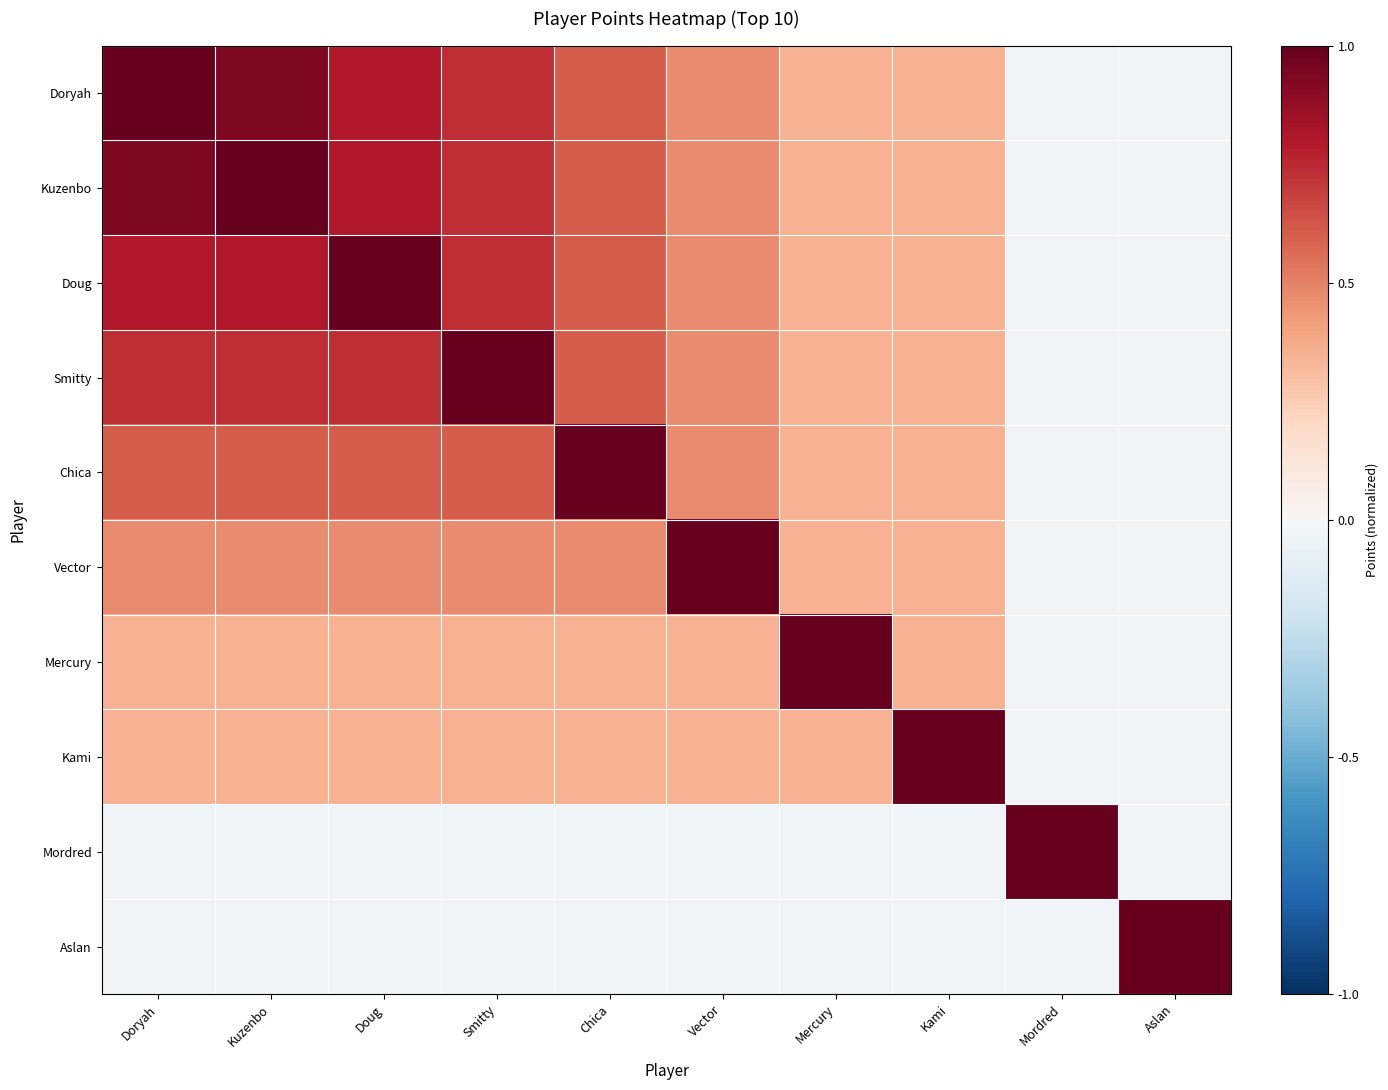

Reading left to right, what are all the values shown in this chart?

Doryah: Doryah=1.0	Kuzenbo=0.9	Doug=0.8	Smitty=0.7	Chica=0.6	Vector=0.5	Mercury=0.3	Kami=0.3	Mordred=-0.0	Aslan=-0.0
Kuzenbo: Doryah=0.9	Kuzenbo=1.0	Doug=0.8	Smitty=0.7	Chica=0.6	Vector=0.5	Mercury=0.3	Kami=0.3	Mordred=-0.0	Aslan=-0.0
Doug: Doryah=0.8	Kuzenbo=0.8	Doug=1.0	Smitty=0.7	Chica=0.6	Vector=0.5	Mercury=0.3	Kami=0.3	Mordred=-0.0	Aslan=-0.0
Smitty: Doryah=0.7	Kuzenbo=0.7	Doug=0.7	Smitty=1.0	Chica=0.6	Vector=0.5	Mercury=0.3	Kami=0.3	Mordred=-0.0	Aslan=-0.0
Chica: Doryah=0.6	Kuzenbo=0.6	Doug=0.6	Smitty=0.6	Chica=1.0	Vector=0.5	Mercury=0.3	Kami=0.3	Mordred=-0.0	Aslan=-0.0
Vector: Doryah=0.5	Kuzenbo=0.5	Doug=0.5	Smitty=0.5	Chica=0.5	Vector=1.0	Mercury=0.3	Kami=0.3	Mordred=-0.0	Aslan=-0.0
Mercury: Doryah=0.3	Kuzenbo=0.3	Doug=0.3	Smitty=0.3	Chica=0.3	Vector=0.3	Mercury=1.0	Kami=0.3	Mordred=-0.0	Aslan=-0.0
Kami: Doryah=0.3	Kuzenbo=0.3	Doug=0.3	Smitty=0.3	Chica=0.3	Vector=0.3	Mercury=0.3	Kami=1.0	Mordred=-0.0	Aslan=-0.0
Mordred: Doryah=-0.0	Kuzenbo=-0.0	Doug=-0.0	Smitty=-0.0	Chica=-0.0	Vector=-0.0	Mercury=-0.0	Kami=-0.0	Mordred=1.0	Aslan=-0.0
Aslan: Doryah=-0.0	Kuzenbo=-0.0	Doug=-0.0	Smitty=-0.0	Chica=-0.0	Vector=-0.0	Mercury=-0.0	Kami=-0.0	Mordred=-0.0	Aslan=1.0